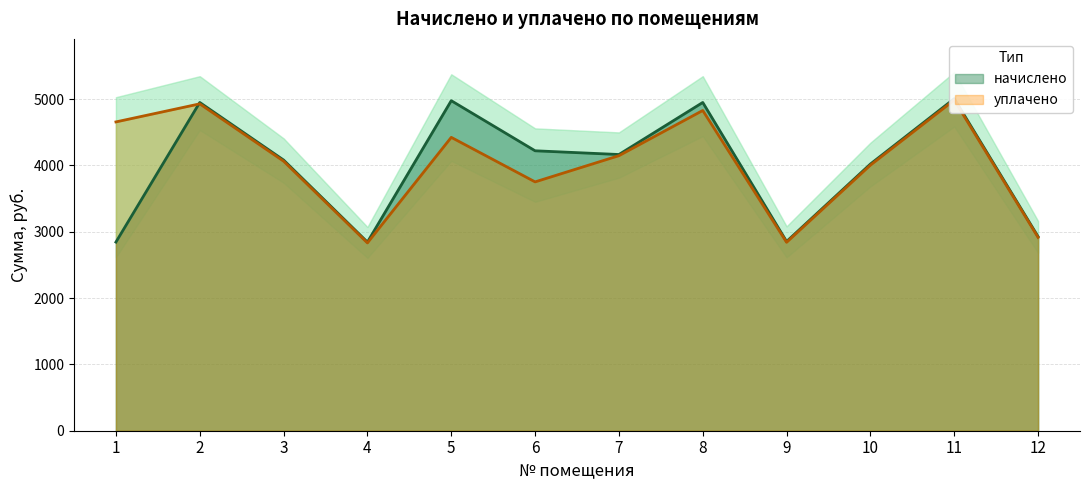

At which label is уплачено closest to 3908?

10